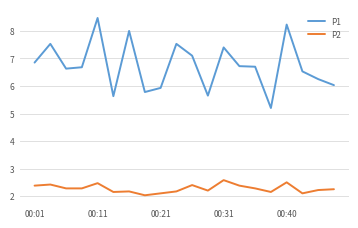

Which series has the largest total across all categories?

P1